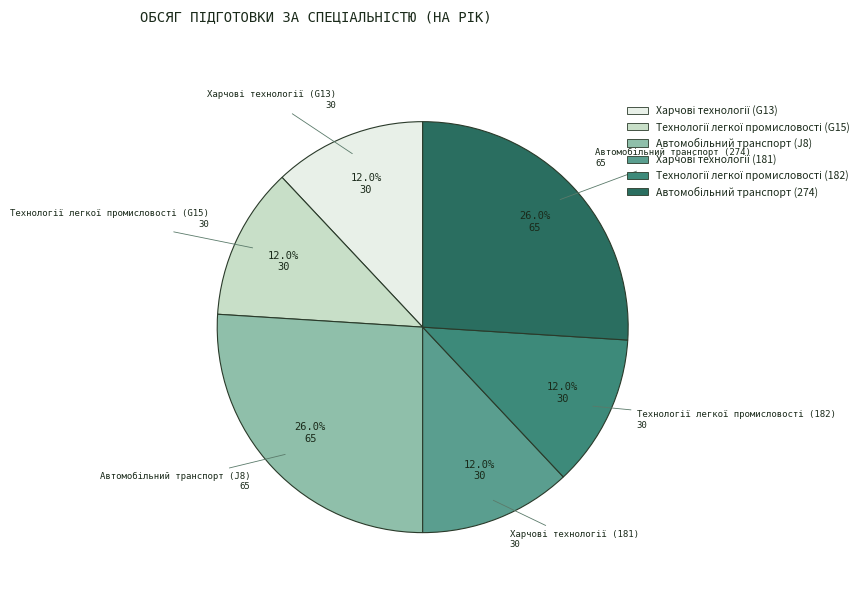

Does any single category account for the majority?

No